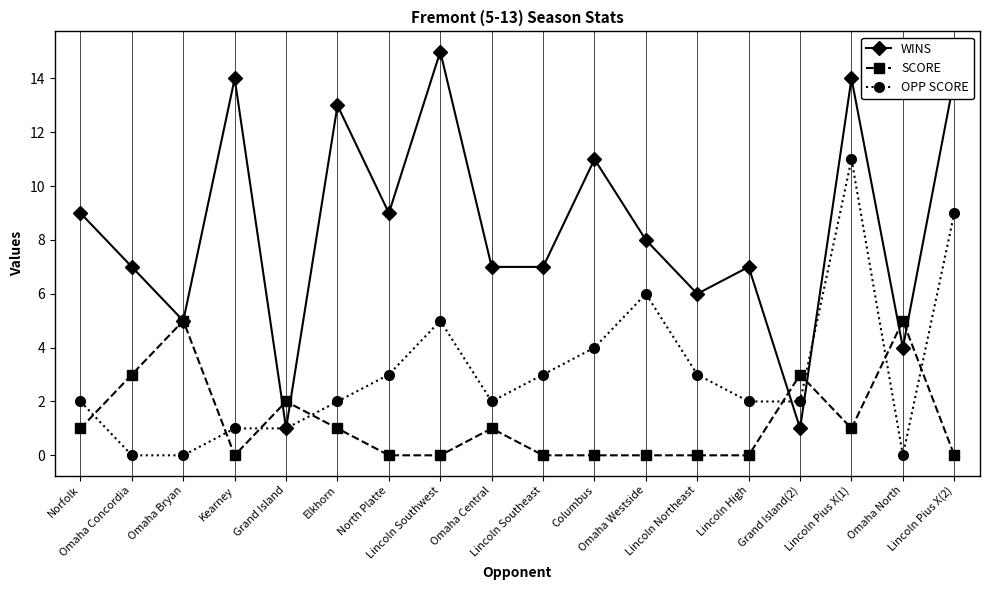

What is the difference between the maximum and second lowest values in the WINS series?

14